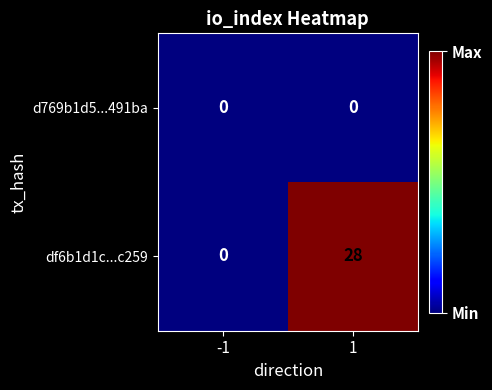

Rank the series by their average value, from highest to lowest.

df6b1d1c...c259, d769b1d5...491ba